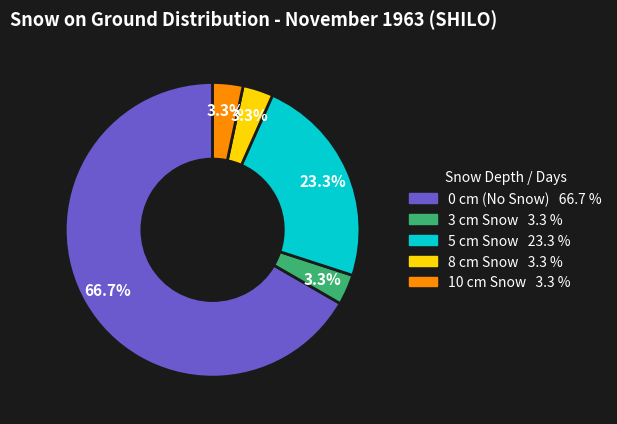

Is there a majority slice in this chart?

Yes